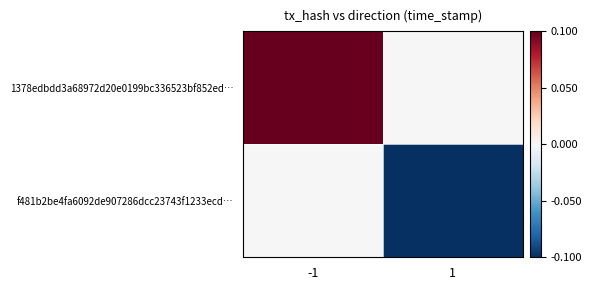

Reading right to left, what are all the values shown in this chart?

1378edbdd3a68972d20e0199bc336523bf852ed…: 1=0.0	-1=0.1
f481b2be4fa6092de907286dcc23743f1233ecd…: 1=-0.1	-1=0.0